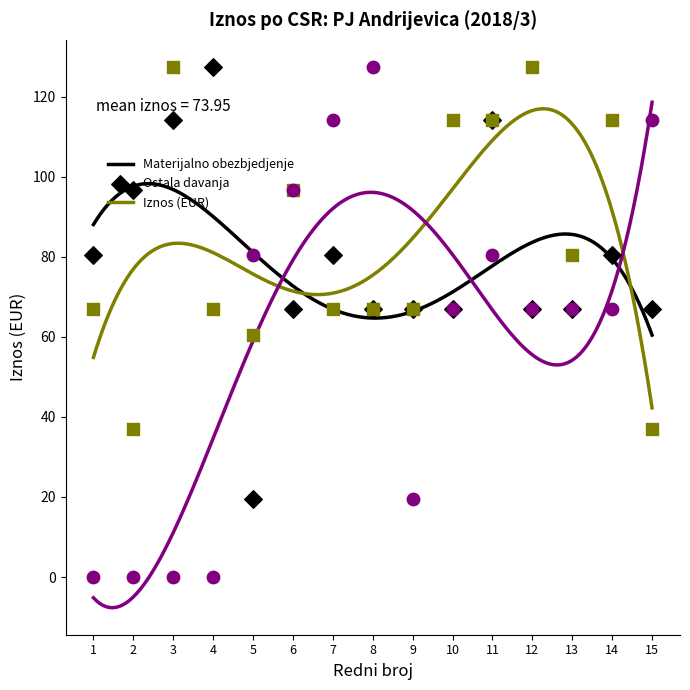

What are all the series names shown in the legend?

Materijalno obezbjedjenje, Ostala davanja, Iznos (EUR)